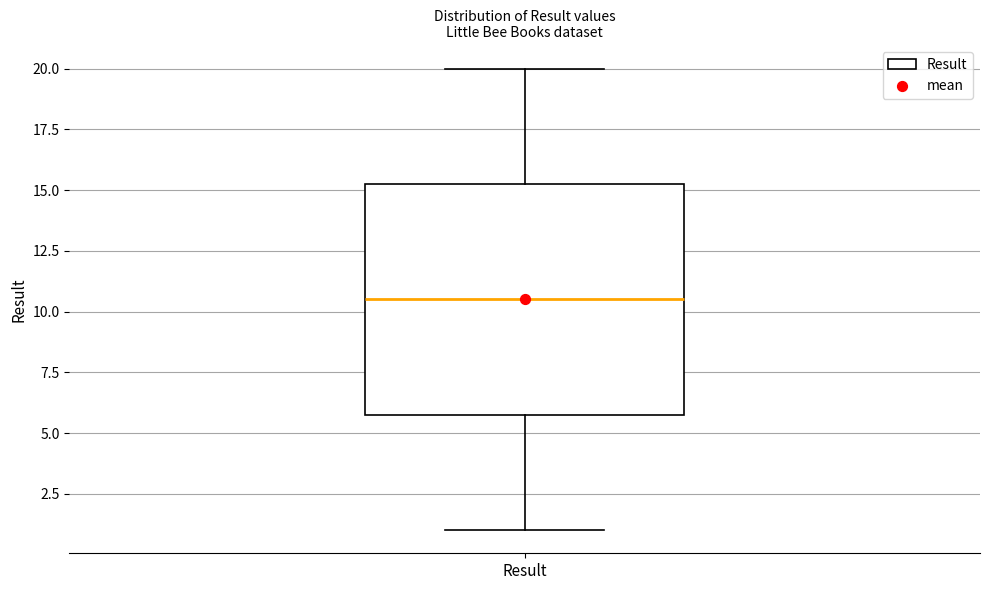

Read this box plot against the y-axis: the position of the median line, the range covered by the box, and the ends of both whiskers. The values are not printed on the chart, so give them approximately, as read against the axis.

median 10.5, box 6.0 to 15.5, whiskers 1.0 to 20.0